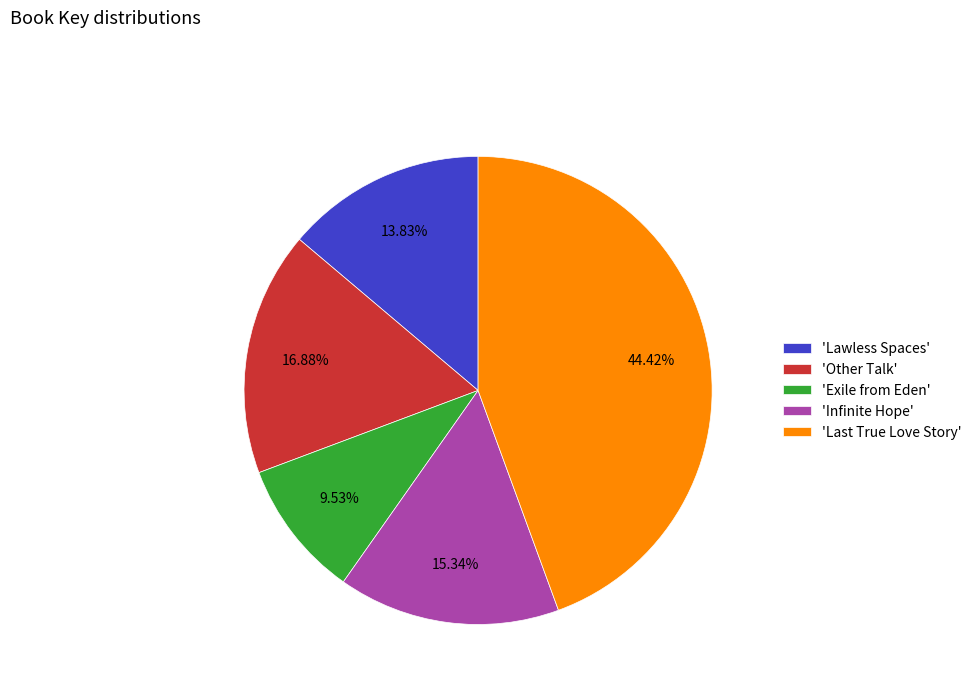

Which slice is the smallest?

'Exile from Eden'